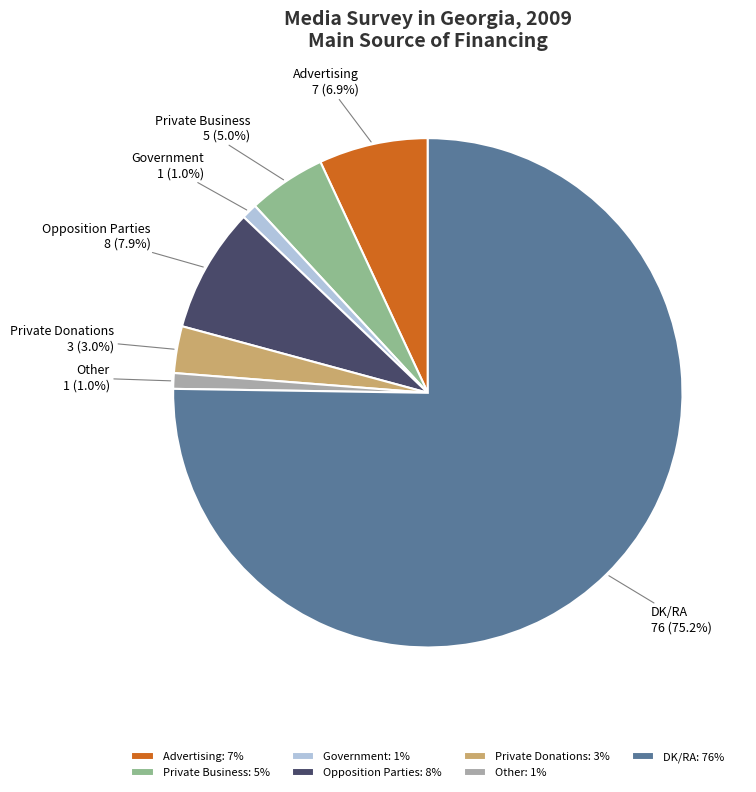

To the nearest percent, what is the difference between the largest and smallest slice percentages?

74%